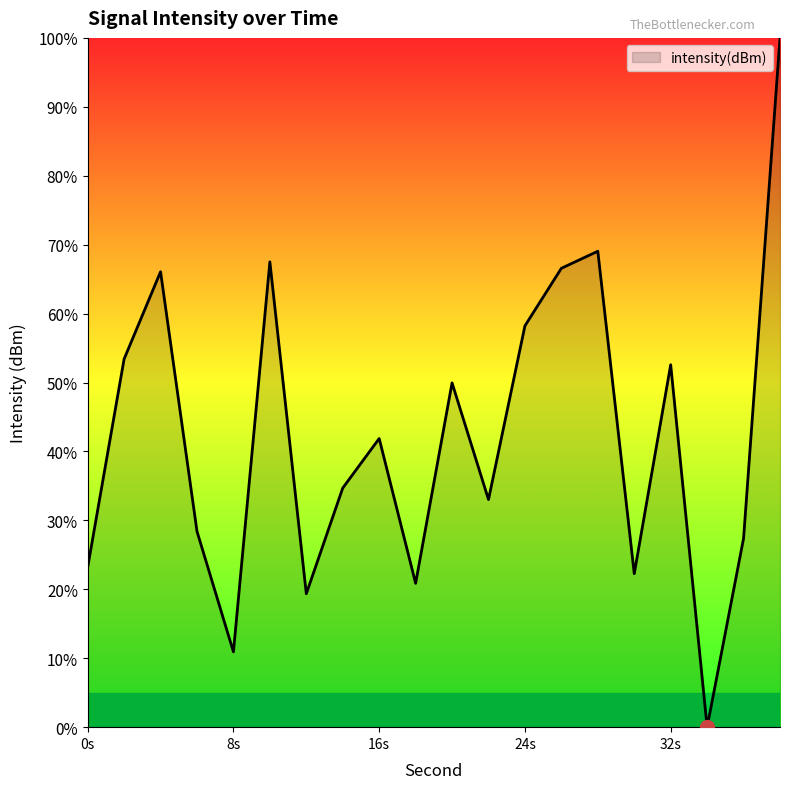

What is the greatest value displayed?

100.0